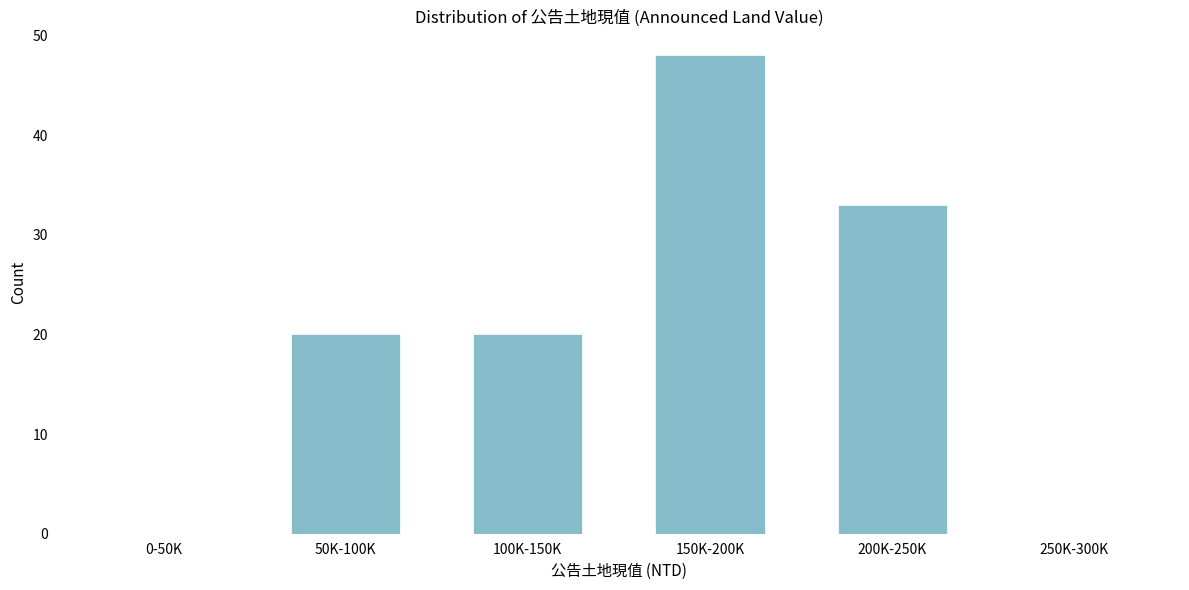

Reading right to left, what are all the values shown in this chart?

250K-300K=0	200K-250K=33	150K-200K=48	100K-150K=20	50K-100K=20	0-50K=0